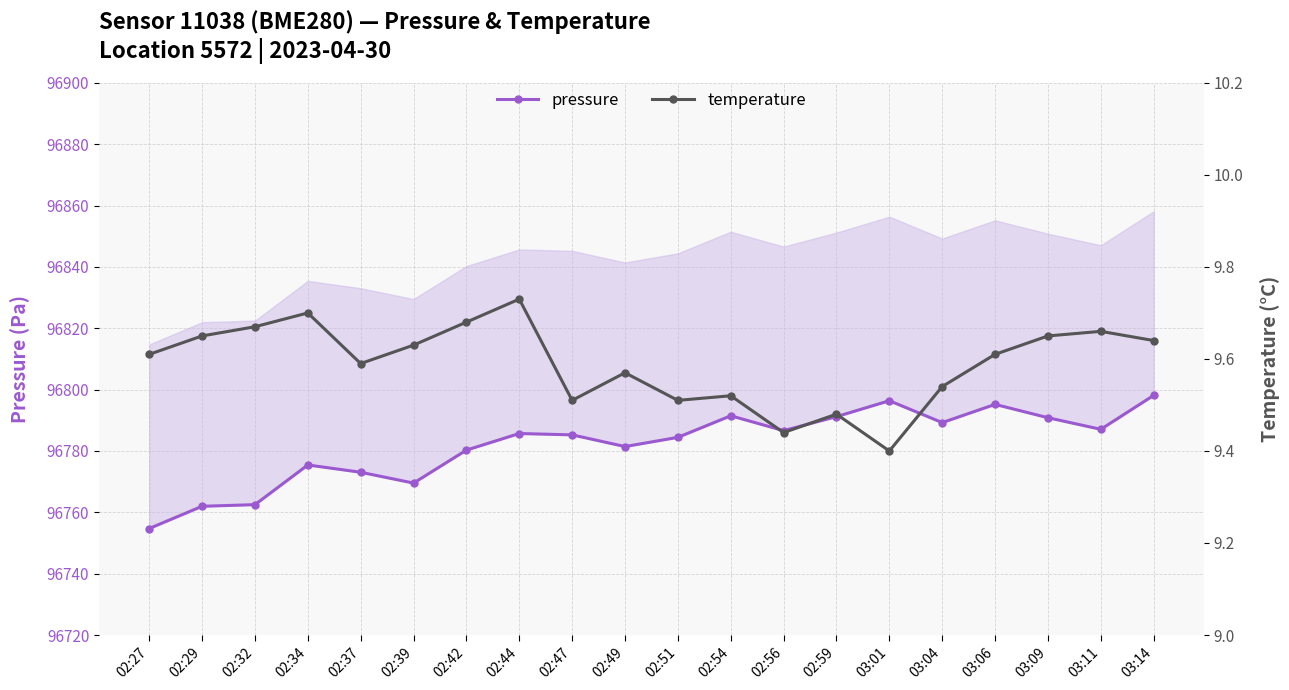

Is it true that temperature equals 14.3 at 02:32?

False